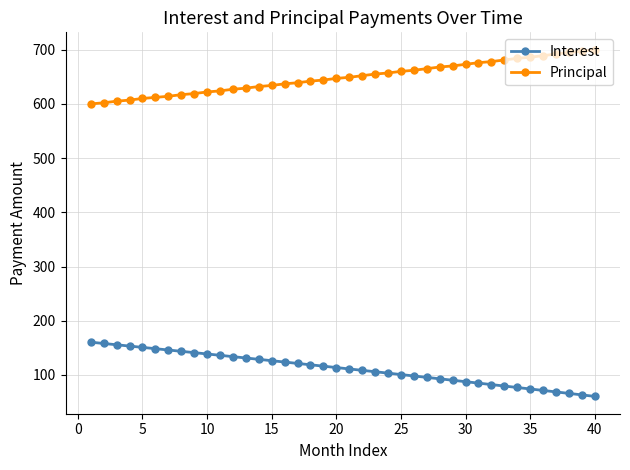

True or false: Principal and Interest intersect in this chart.

False